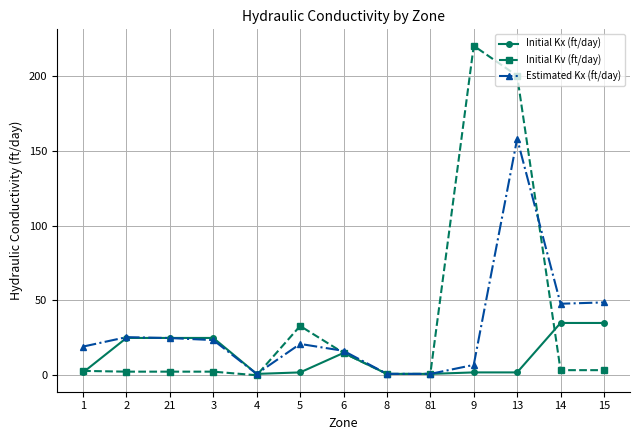

Is this an area chart (filled region under the line)?

No